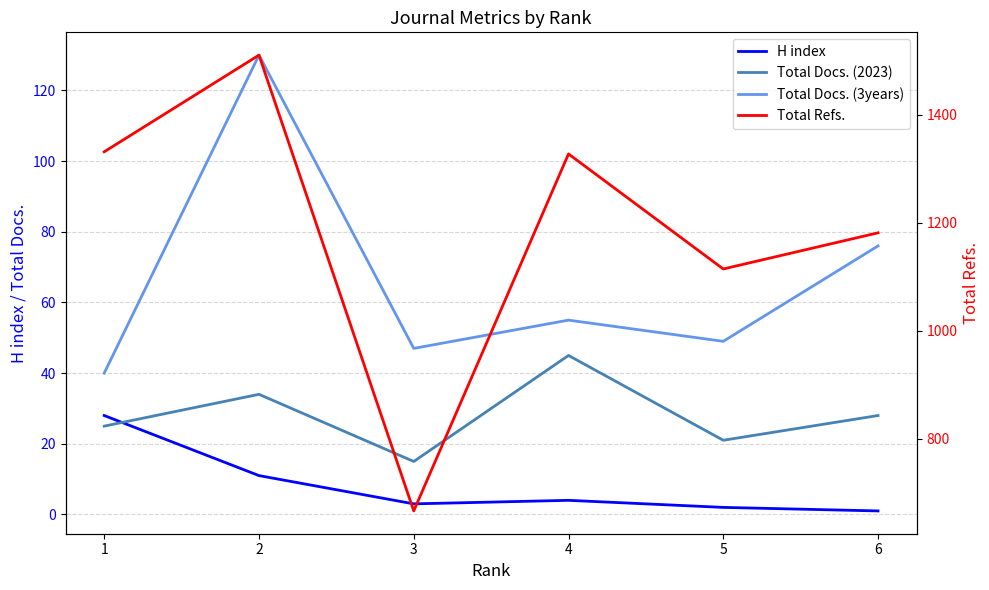

Between 2 and 5, which is larger?

2